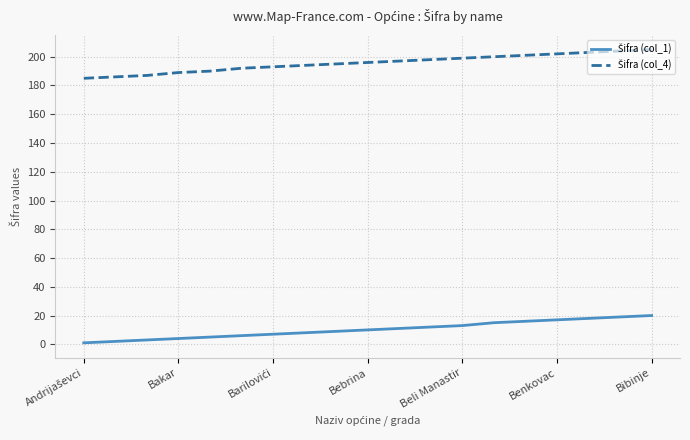

What is the greatest value displayed?

205